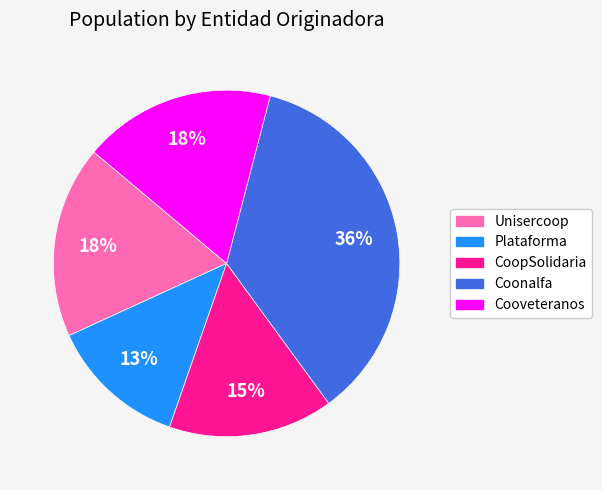

How many slices are in this pie chart?

5